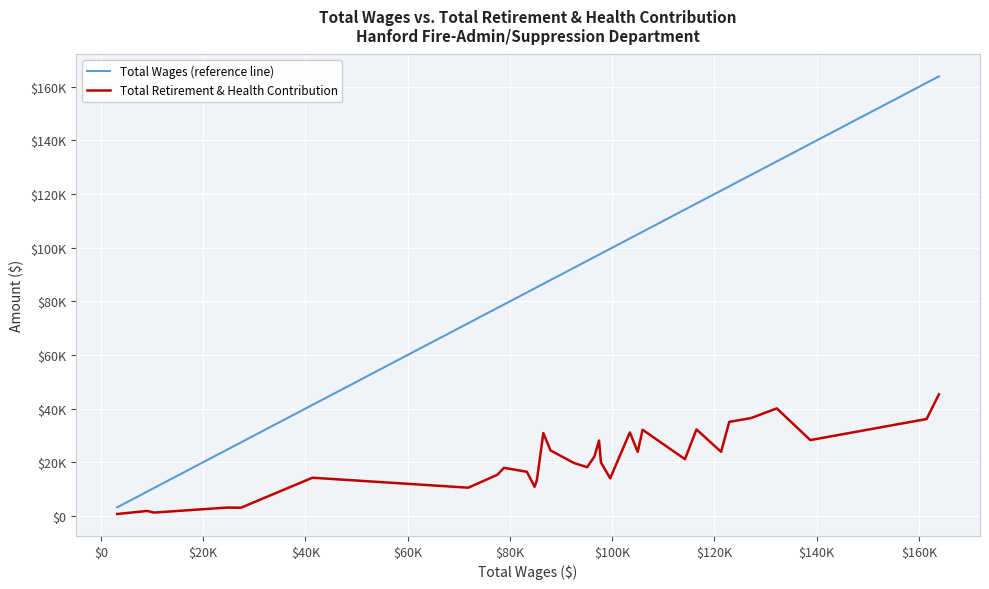

What are all the series names shown in the legend?

Total Wages (reference line), Total Retirement & Health Contribution